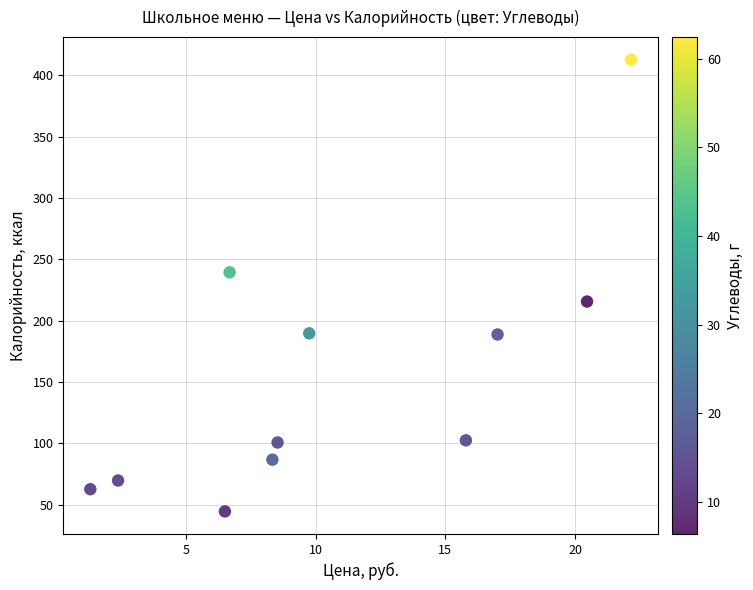

What is the range of Y values (max minus min)?

368.3